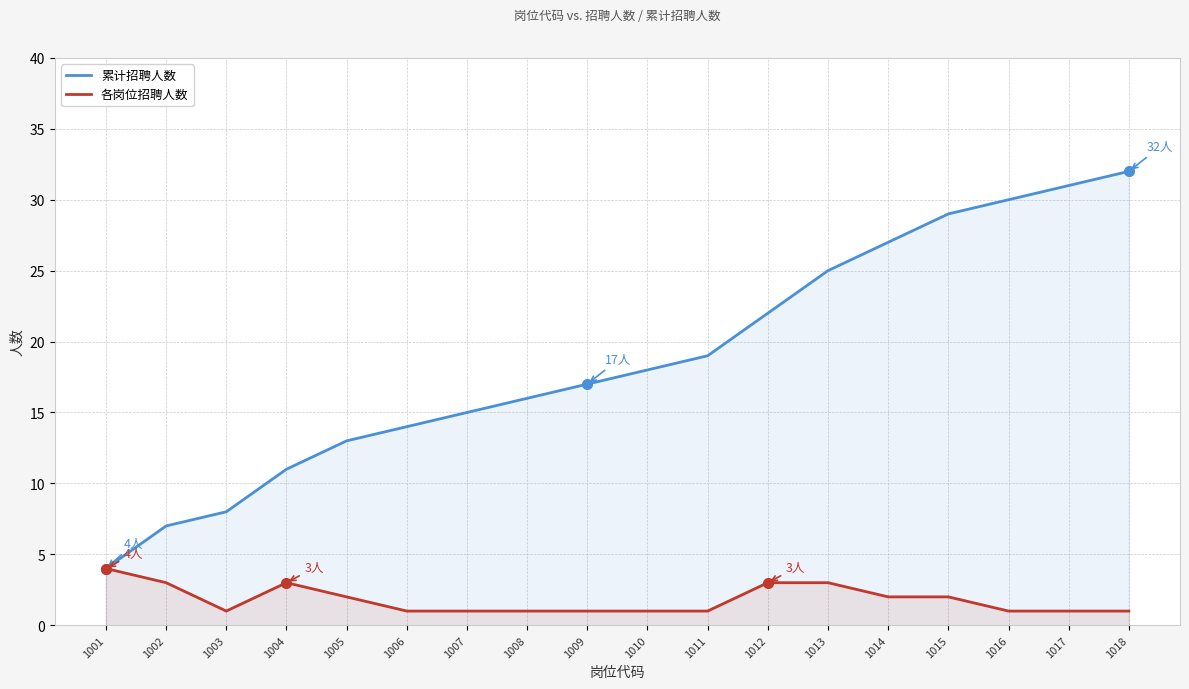

True or false: 各岗位招聘人数 and 累计招聘人数 intersect in this chart.

False